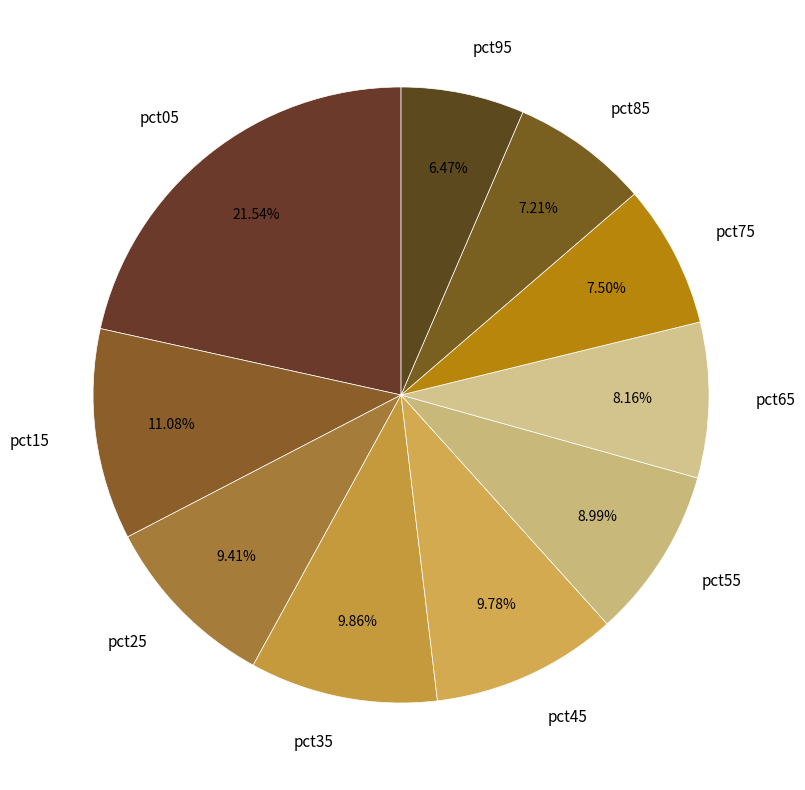

Count the number of slices in the pie.

10